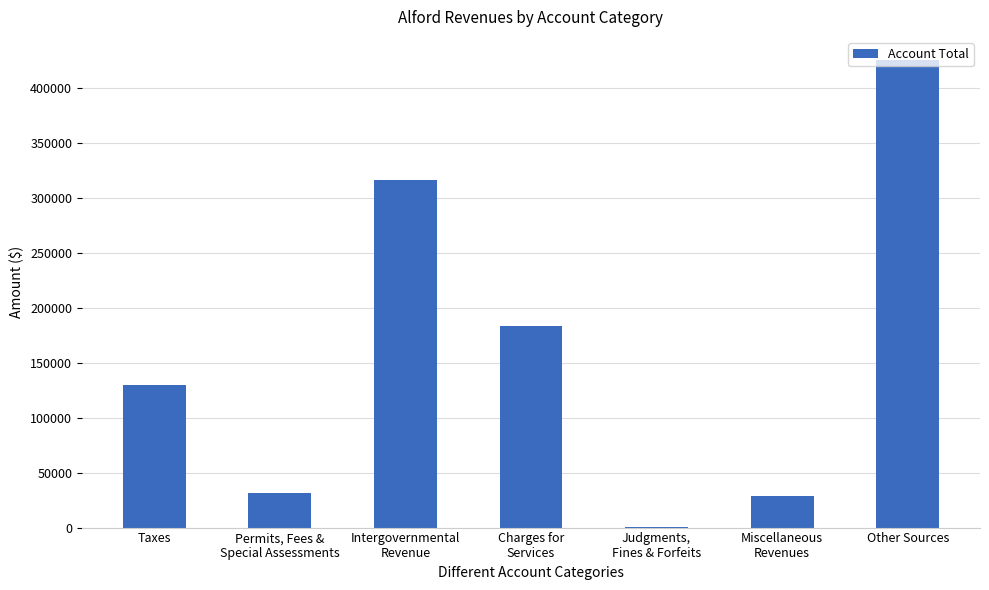

What is the sum of all values?

1114529